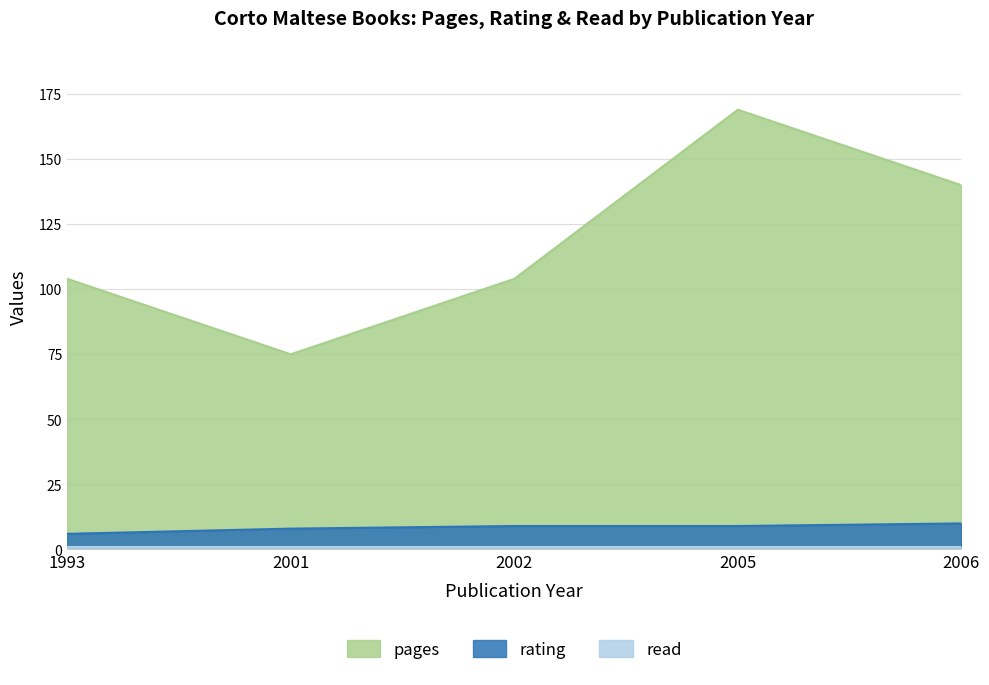

How many categories are shown in the chart?

5